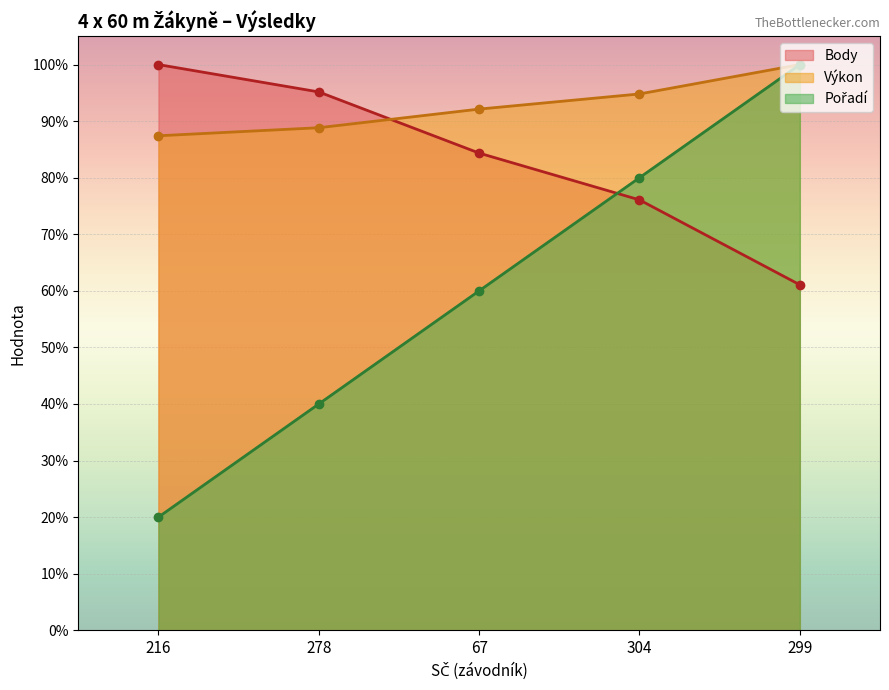

Where does the Výkon series first go above 92?

67